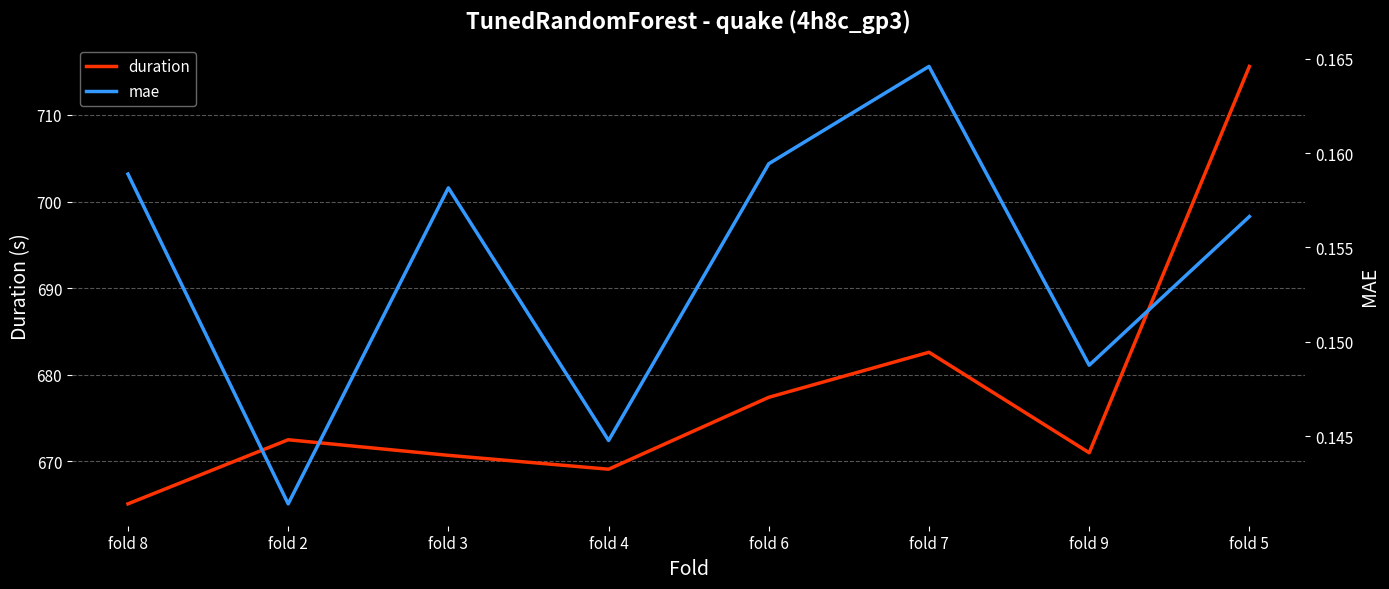

What is the spread (max minus min) of values at fold 7?

682.4